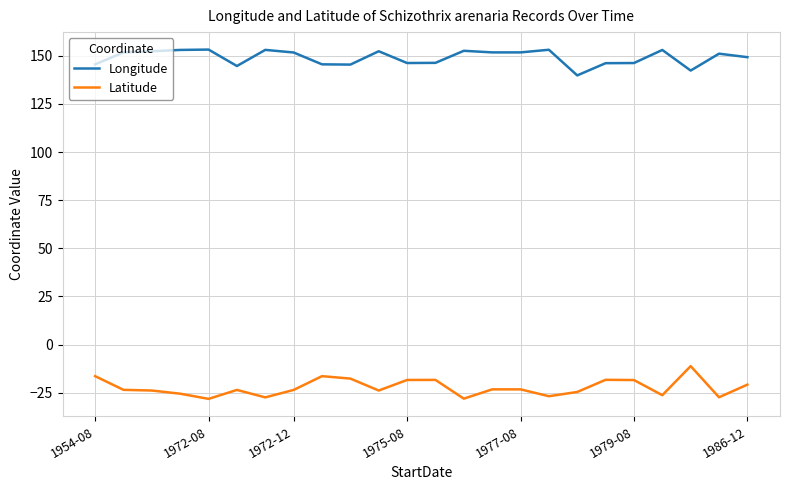

The value of Latitude at 1972-08 is -19.4. True or false?

False